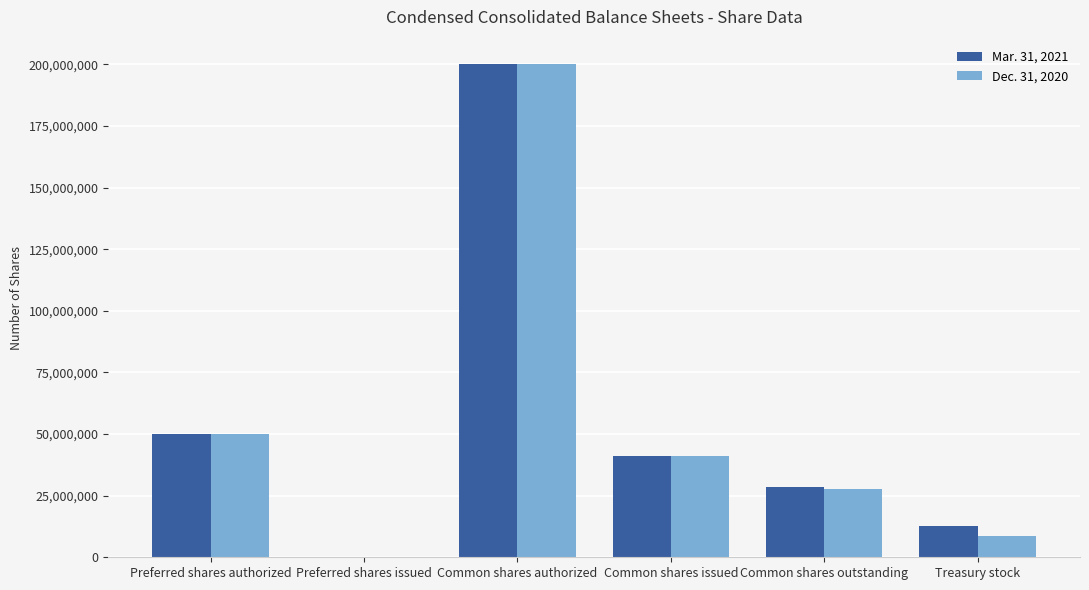

How many values in Mar. 31, 2021 are above zero?

5